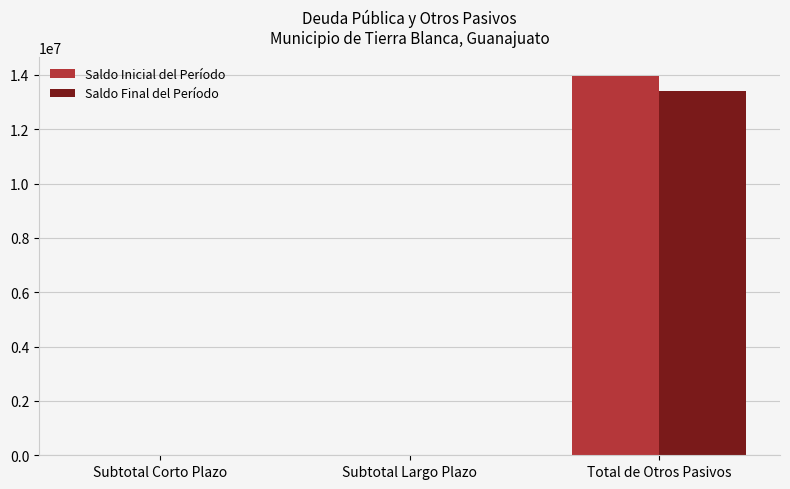

The value of Saldo Inicial del Período at Subtotal Largo Plazo is 0.0. True or false?

True